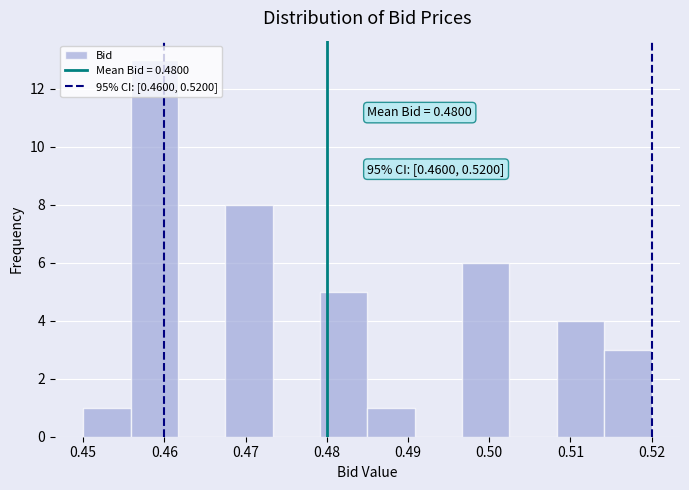

Over which range of the x-axis is the bar tallest?

0.456 to 0.462